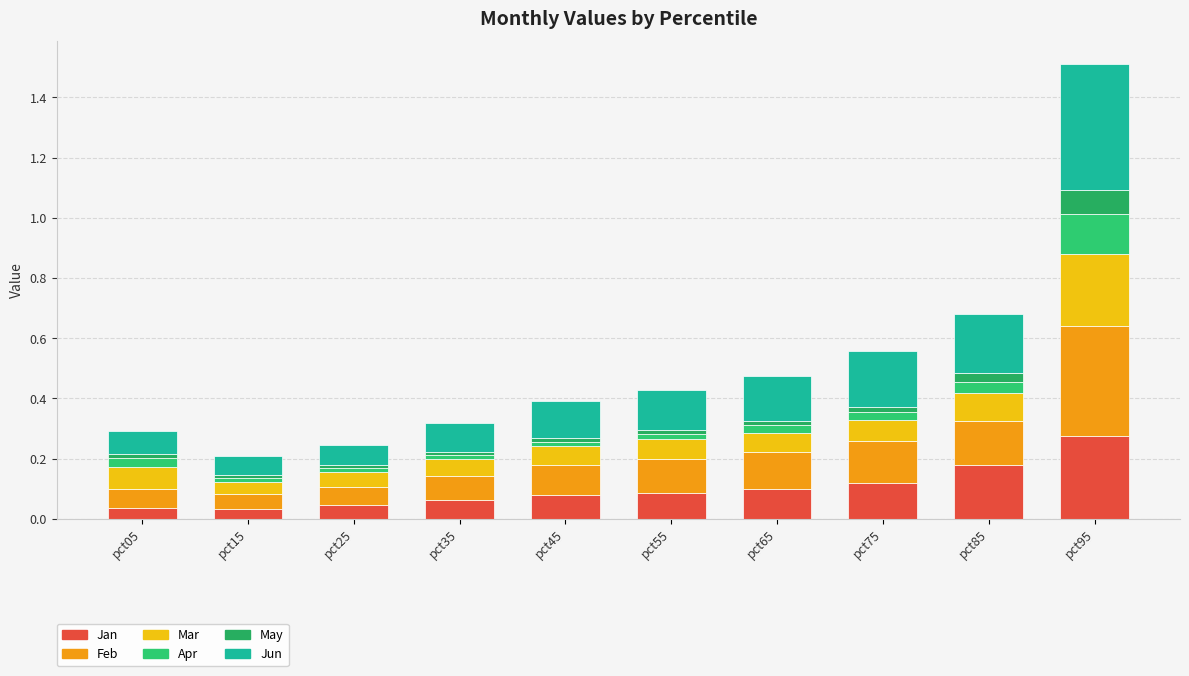

What is the approximate value of Jun at pct55?

0.1